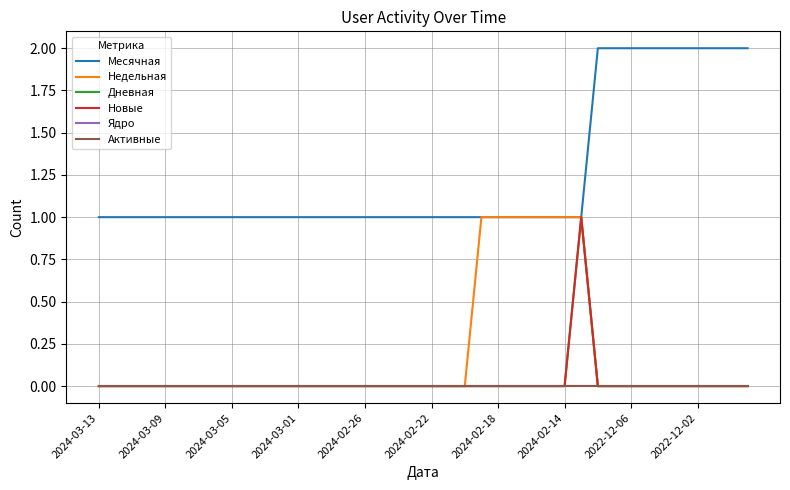

True or false: Ядро and Месячная intersect in this chart.

False